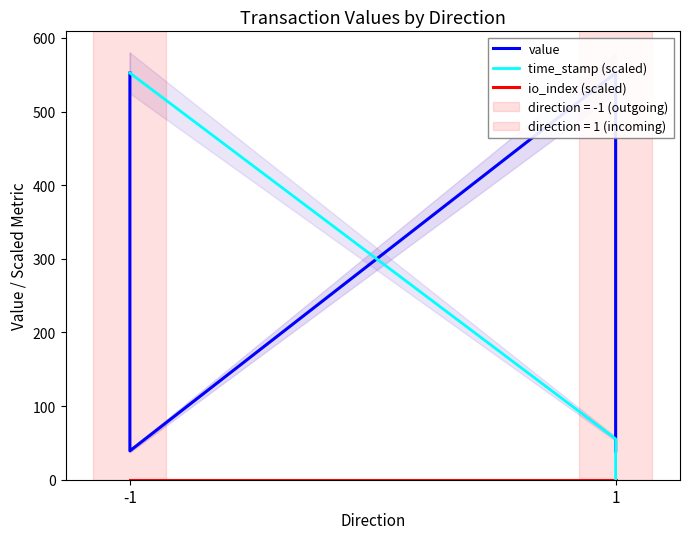

Rank the series by their maximum value, from lowest to highest.

io_index (scaled), value, time_stamp (scaled)